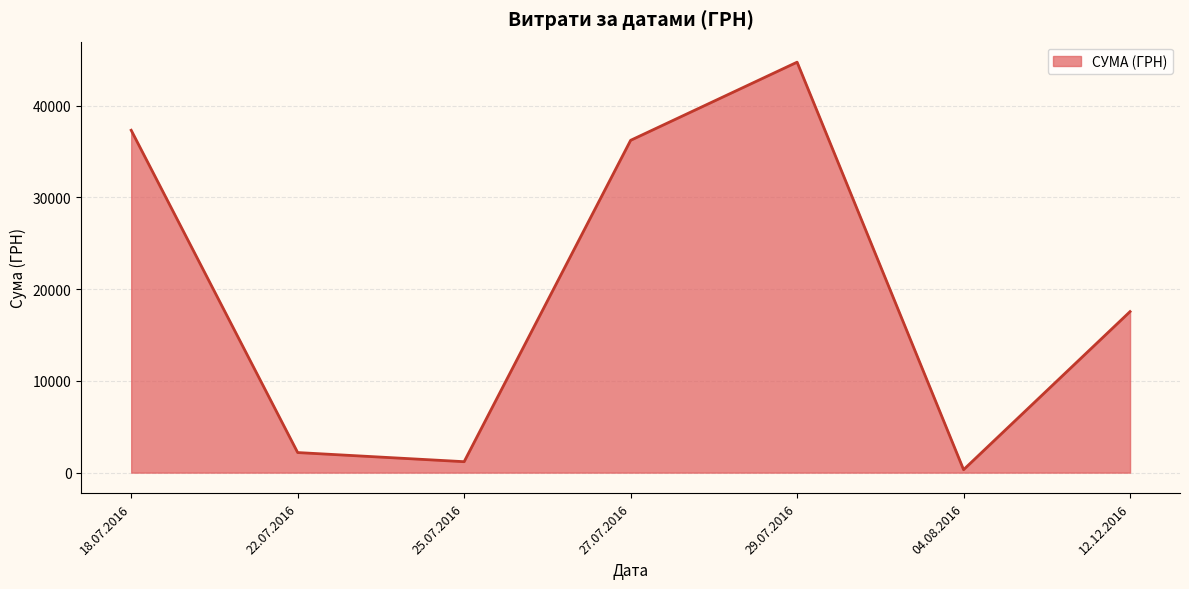

True or false: the data has more than 2 interior local peaks.

False